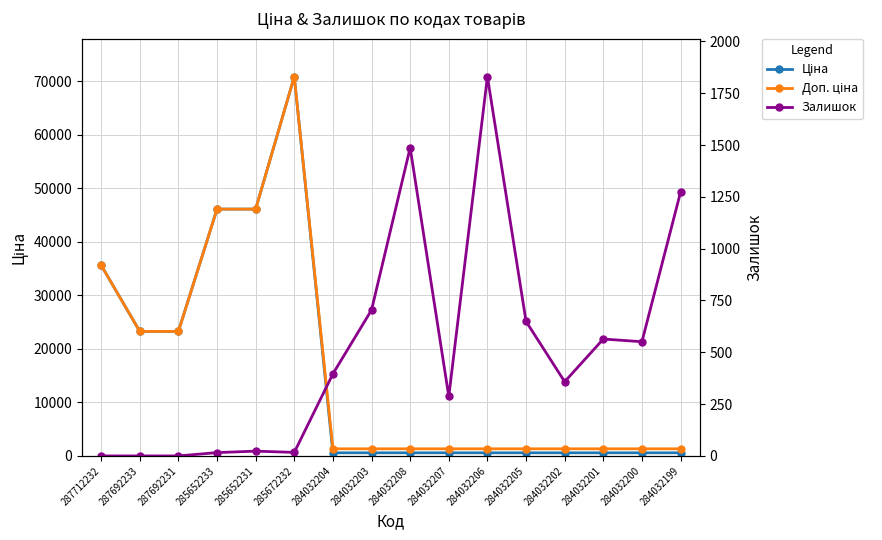

The value of Доп. ціна at 284032201 is 1760.2. True or false?

False